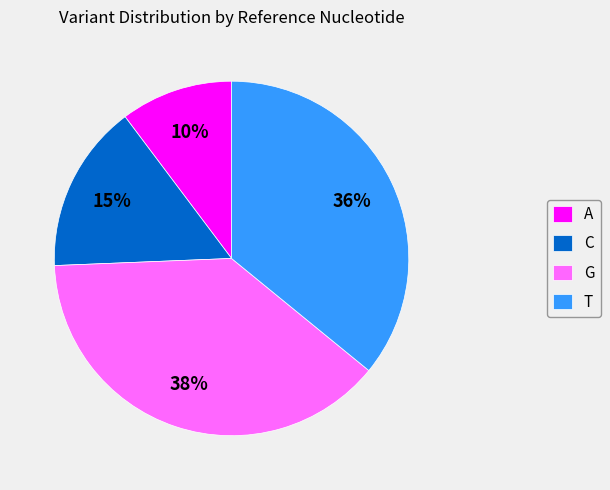

Rank the categories by value from lowest to highest.

A, C, T, G